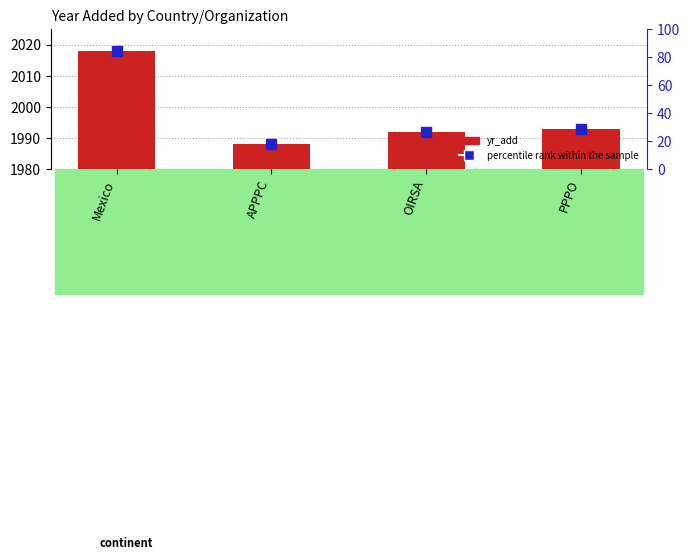

Is the value of percentile rank within the sample at Mexico greater than the value of yr_add at APPPC?

No